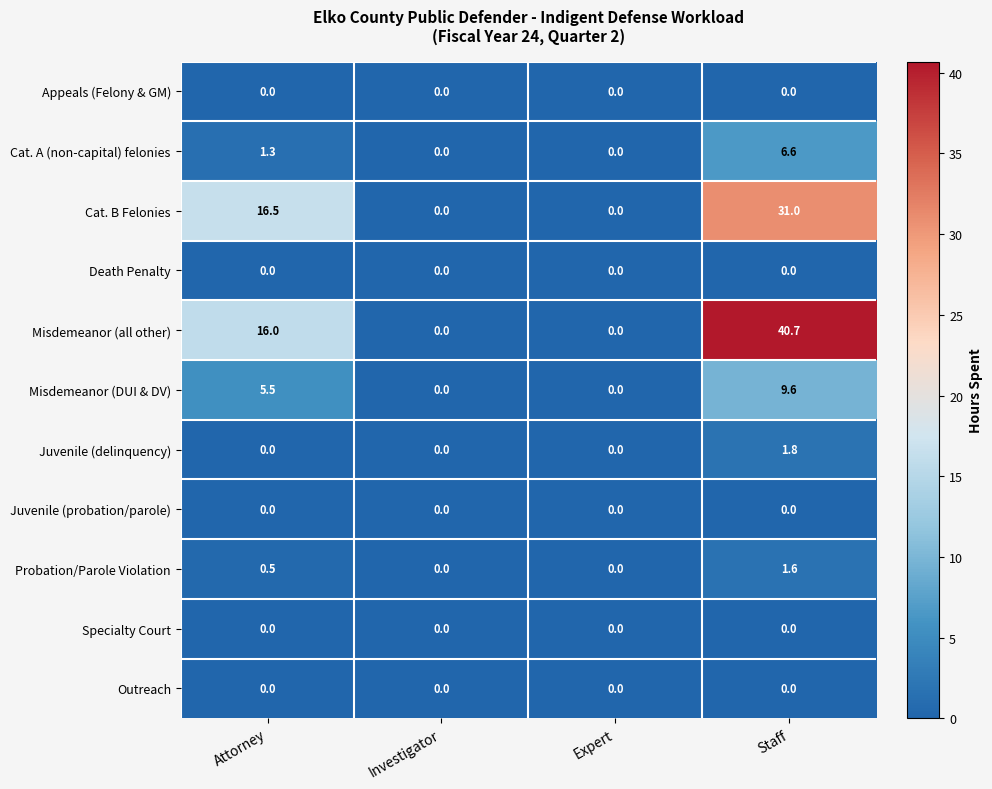

At which category is the sum across all series the highest?

Staff